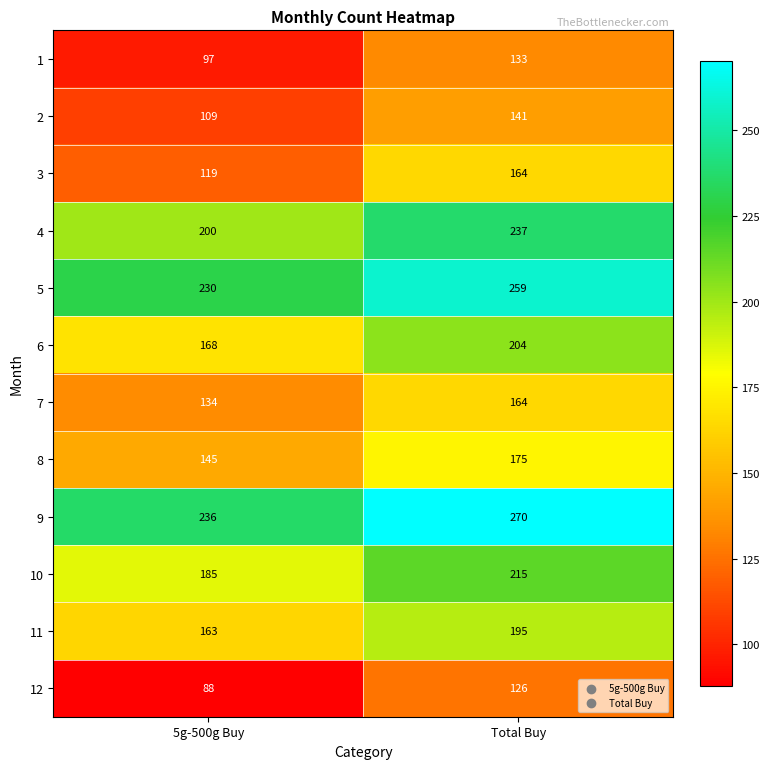

Which category has the lowest value across all series?

5g-500g Buy